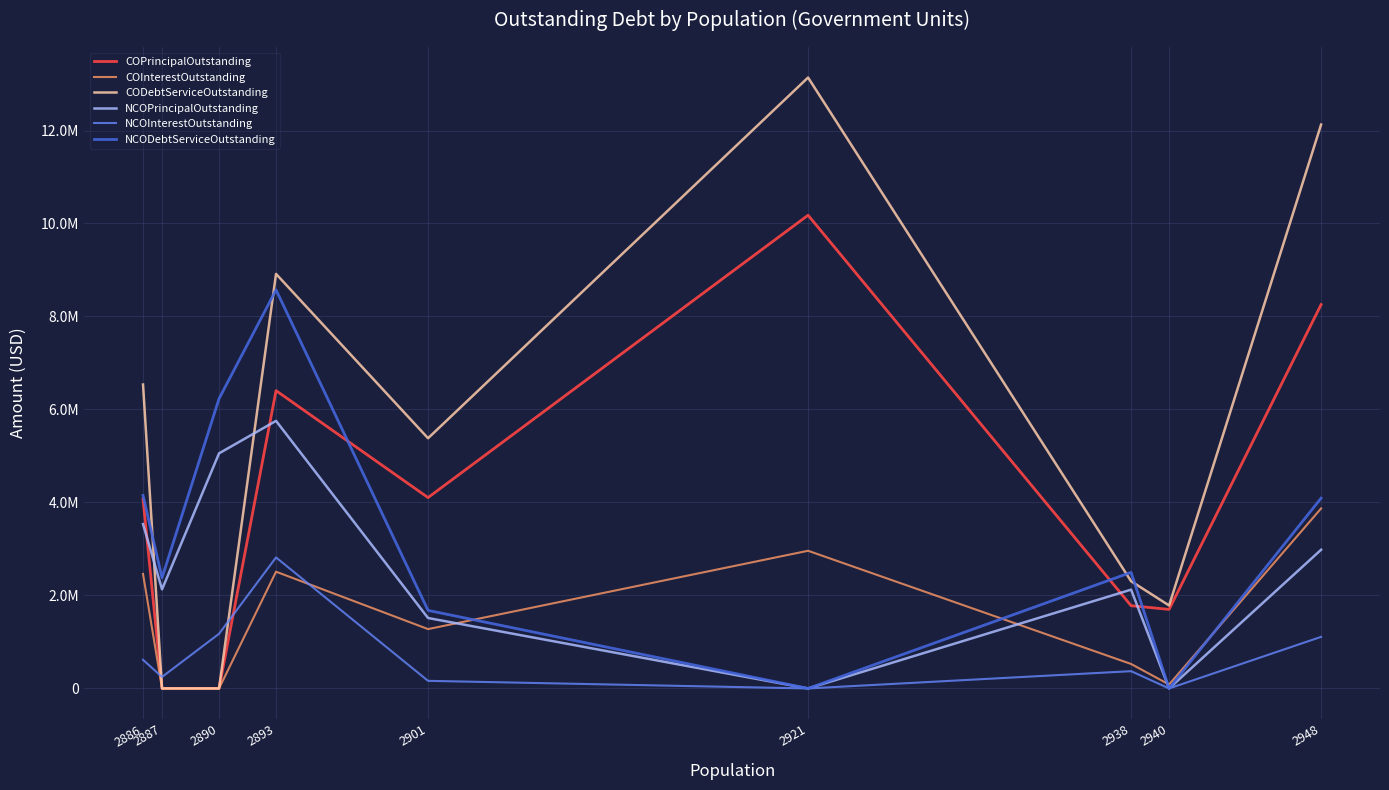

True or false: NCOPrincipalOutstanding and NCODebtServiceOutstanding cross at least once.

False